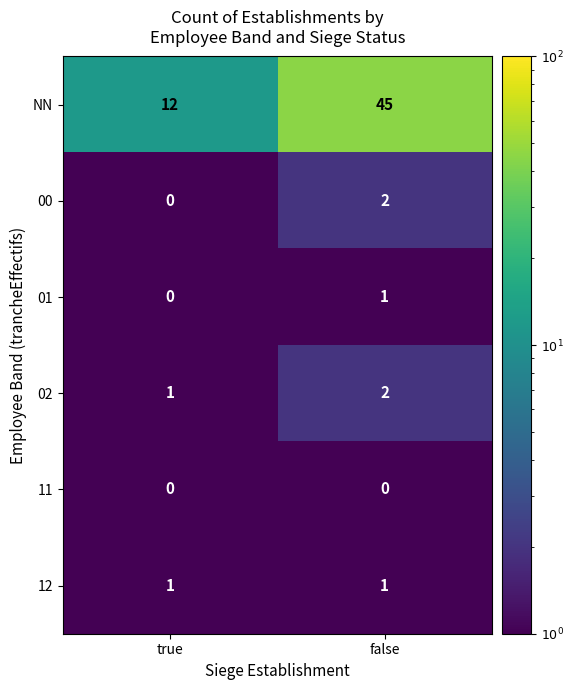

What is the spread (max minus min) of values at false?

45